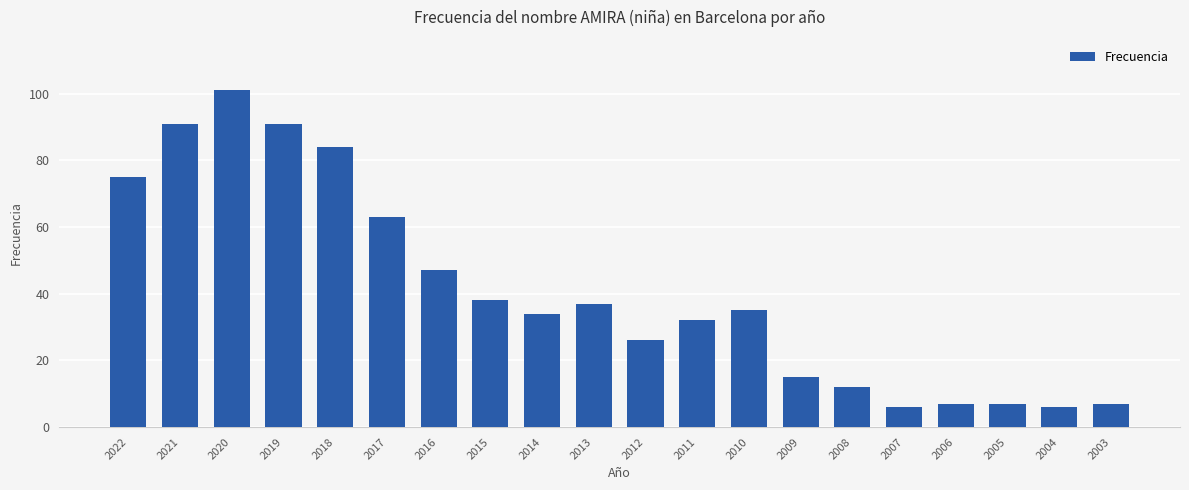

Reading left to right, list all the values displayed in this chart.

2022=75	2021=91	2020=101	2019=91	2018=84	2017=63	2016=47	2015=38	2014=34	2013=37	2012=26	2011=32	2010=35	2009=15	2008=12	2007=6	2006=7	2005=7	2004=6	2003=7